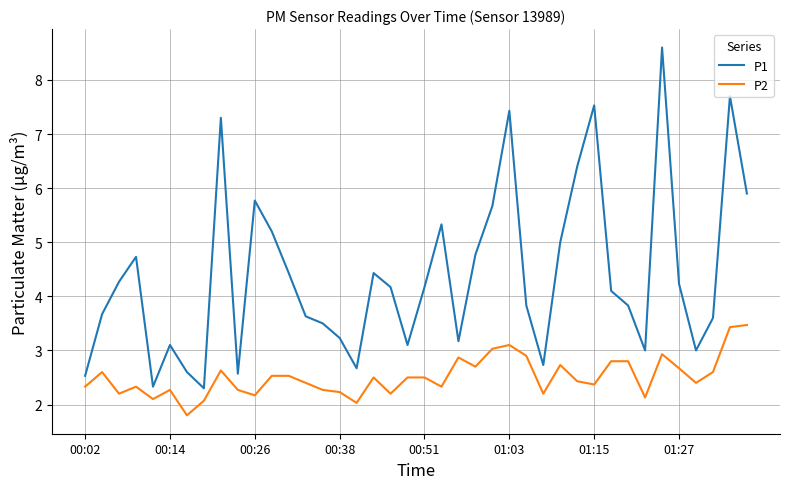

What is the difference between the maximum and minimum values in the P2 series?

1.7